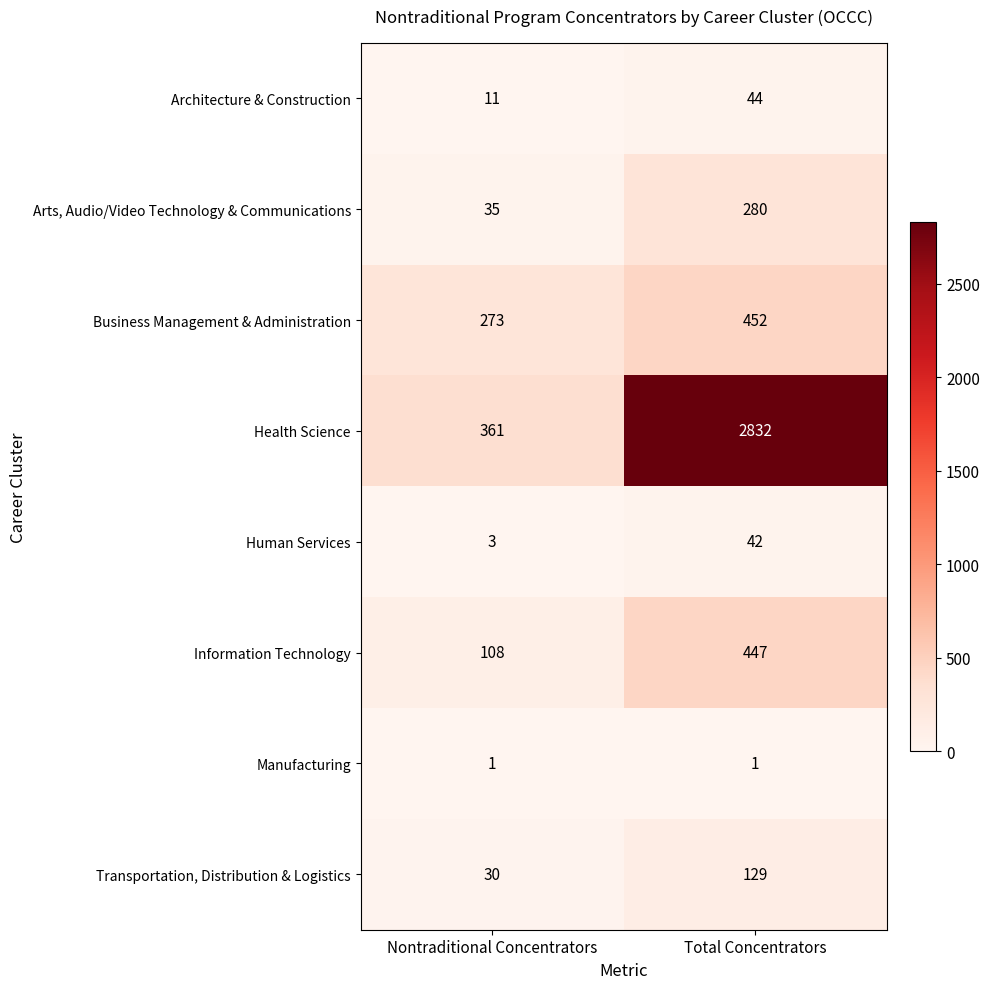

What is the total value across all series at Nontraditional Concentrators?

822